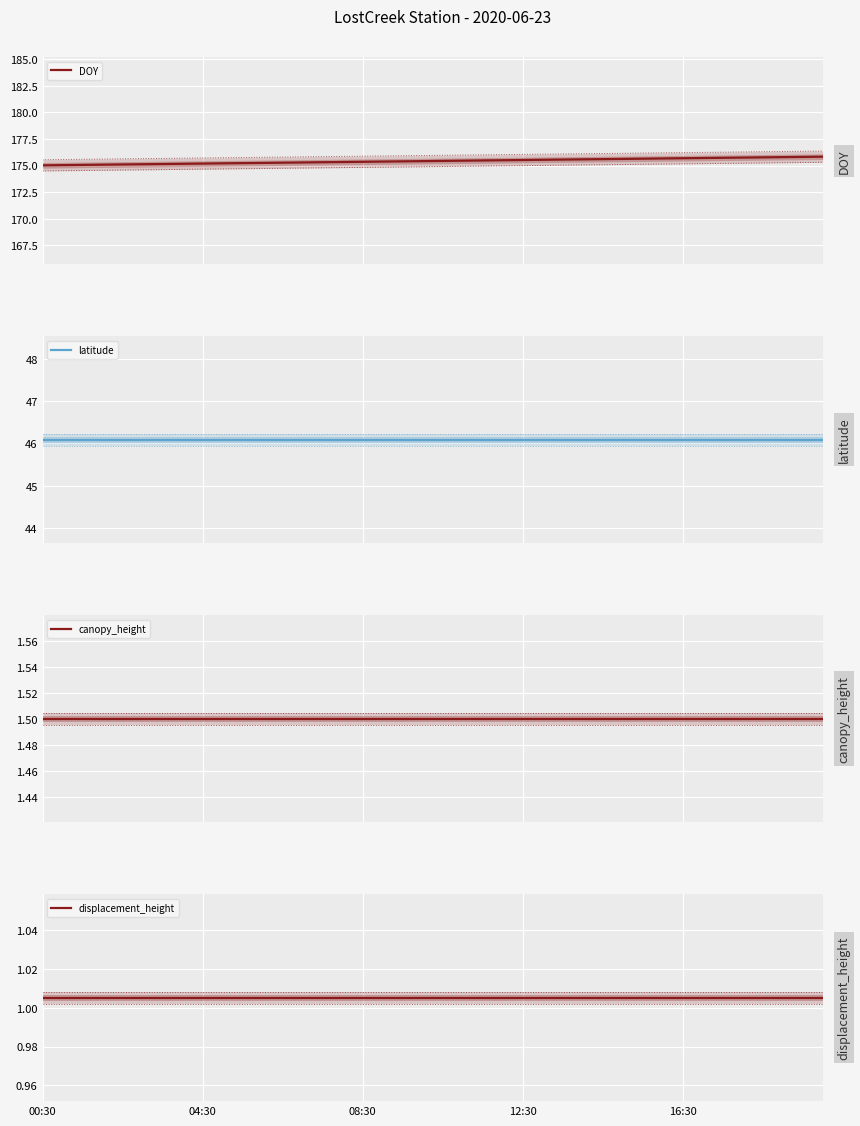

What is the value of the latitude point at the 36th from the left?

46.1